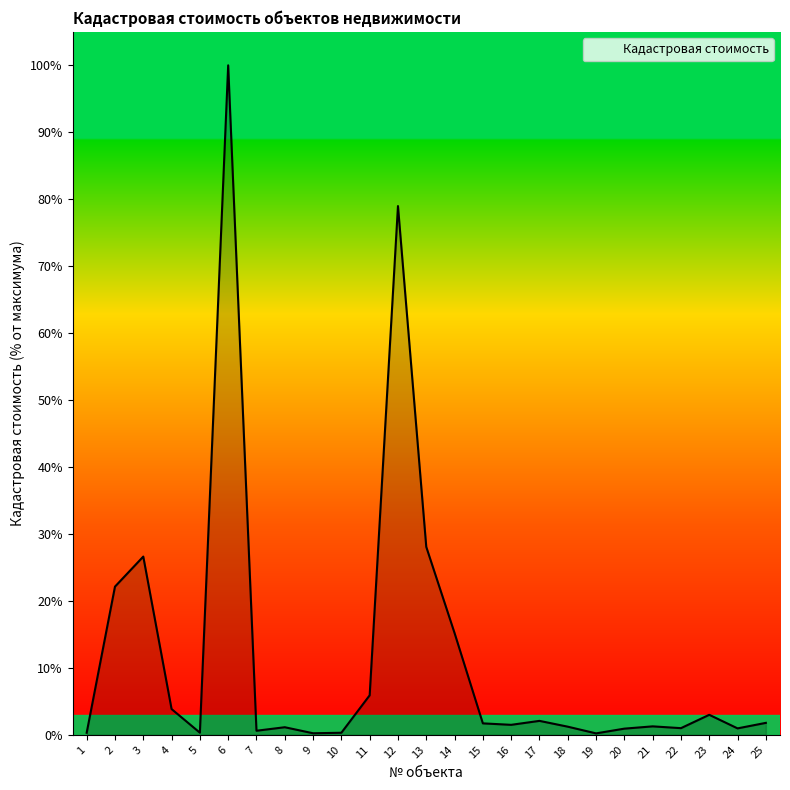

What is the sum of all values?

299.3